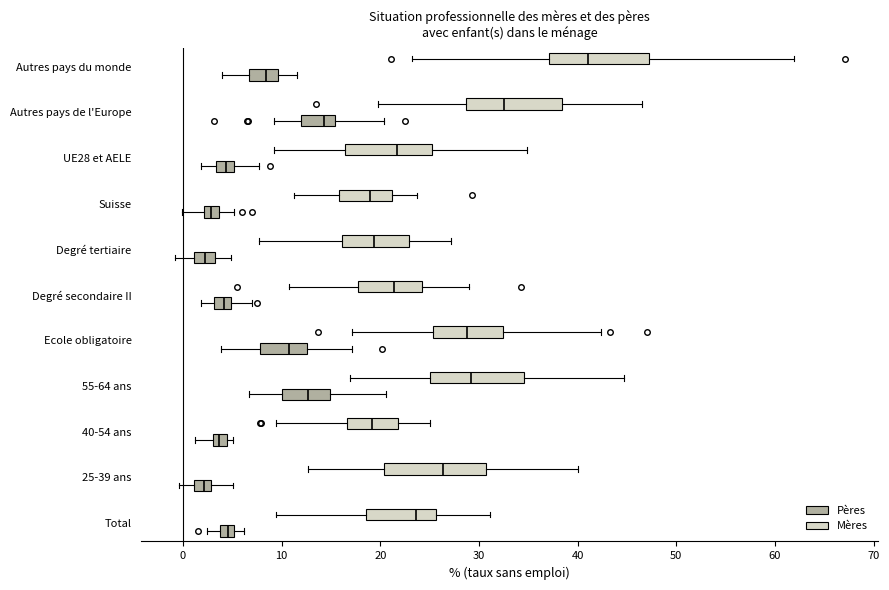

Where is the right edge of the box for 40-54 ans (Pères) on the x-axis? The values are not printed on the chart, so give them approximately, as read against the axis.

5